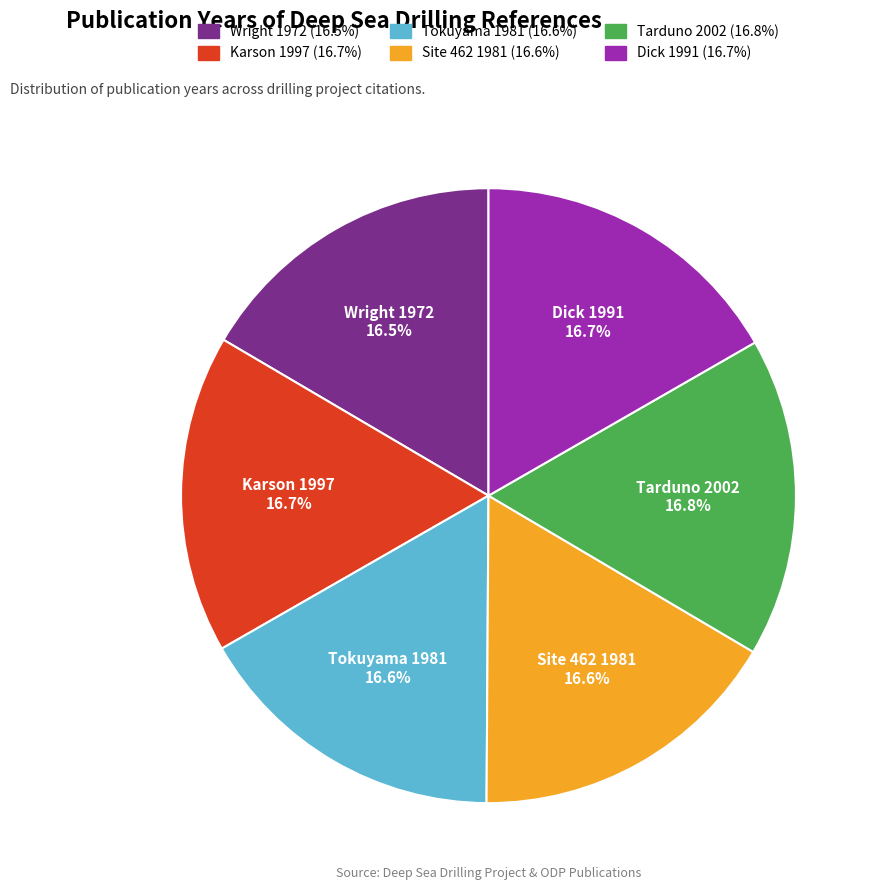

To the nearest percent, what is the combined percentage of Tokuyama 1981 and Wright 1972?

33%